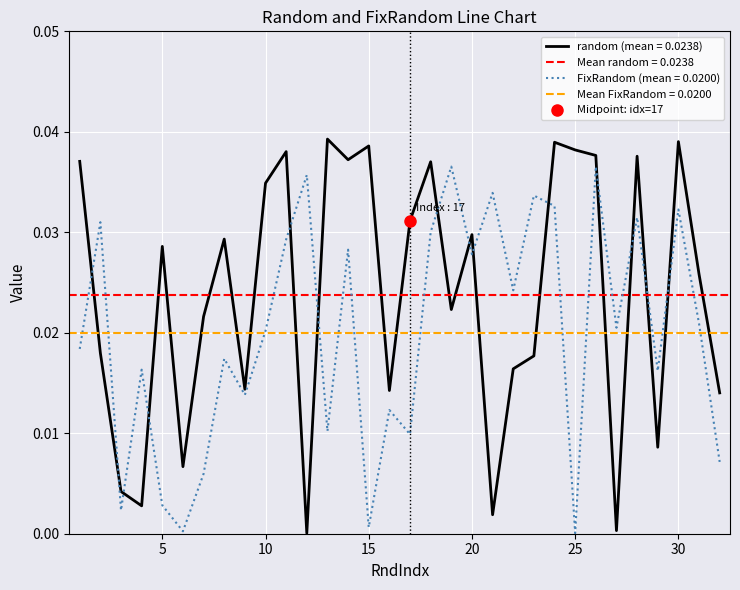

At which label is random closest to 0?

12